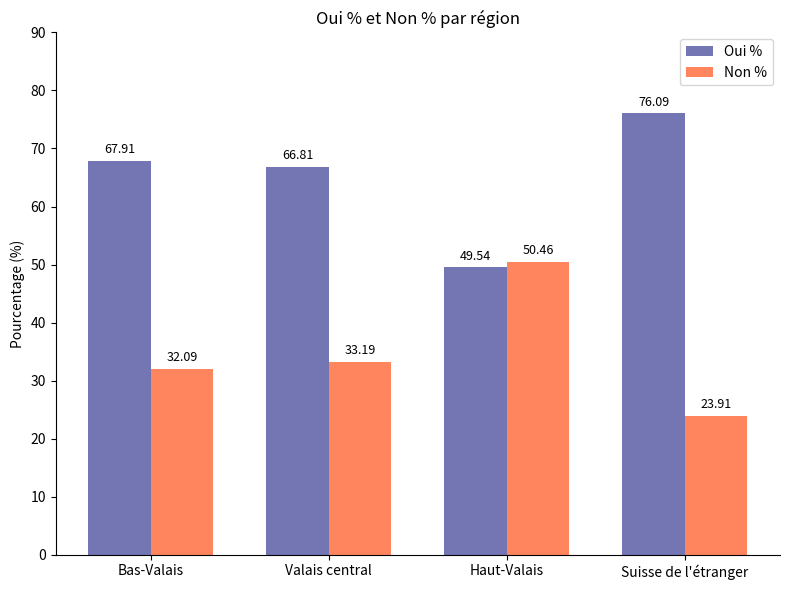

Reading left to right, list all the values displayed in this chart.

Oui %: 67.9	66.8	49.5	76.1
Non %: 32.1	33.2	50.5	23.9